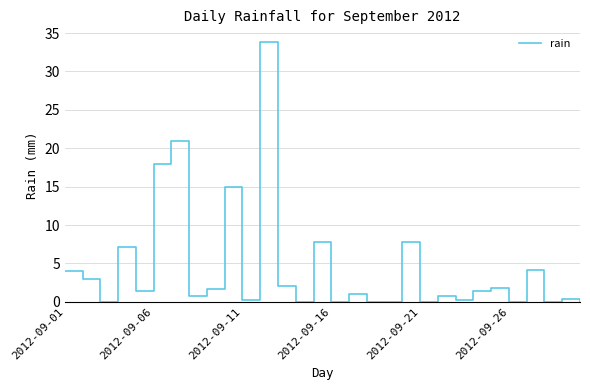

What is the greatest value displayed?

33.8